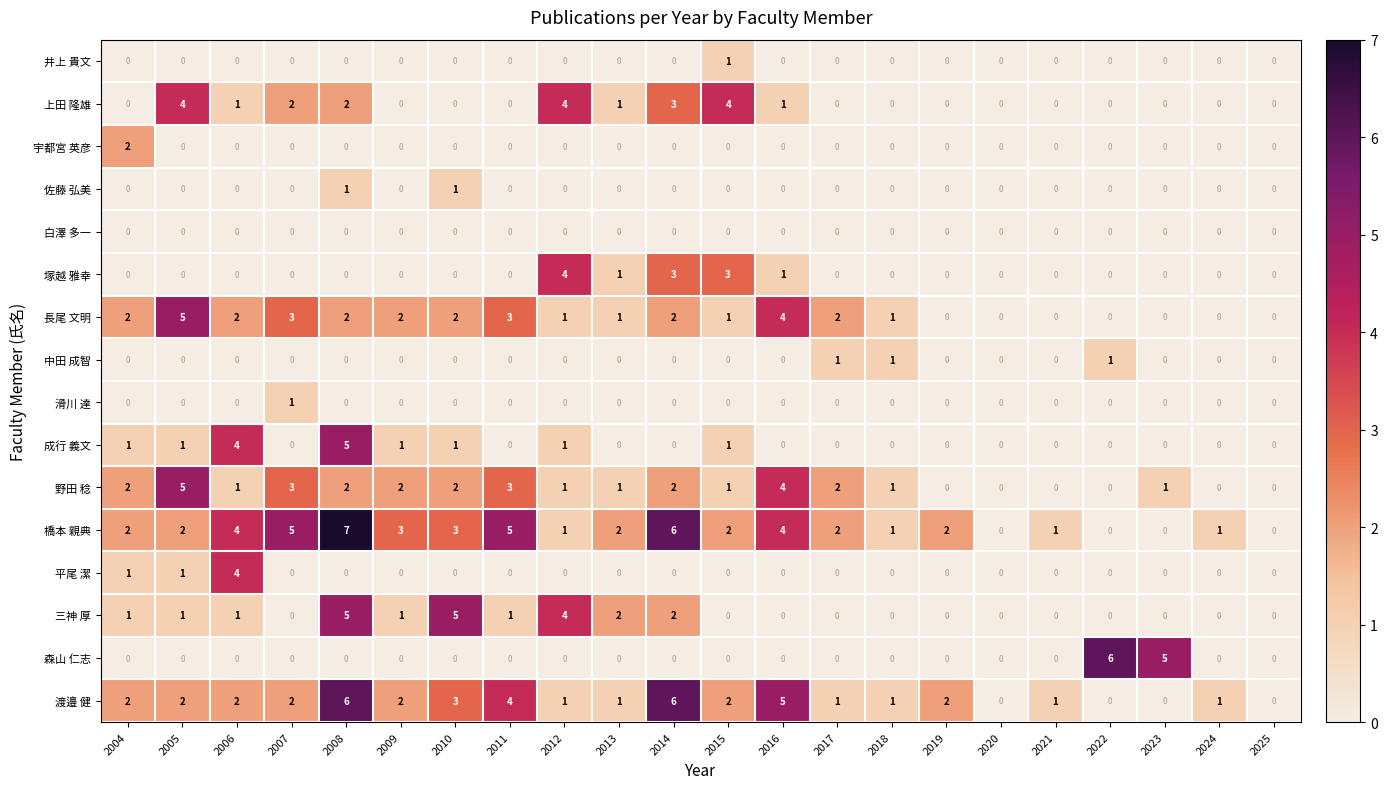

What is the difference between the second highest and minimum values in the 成行 義文 series?

4